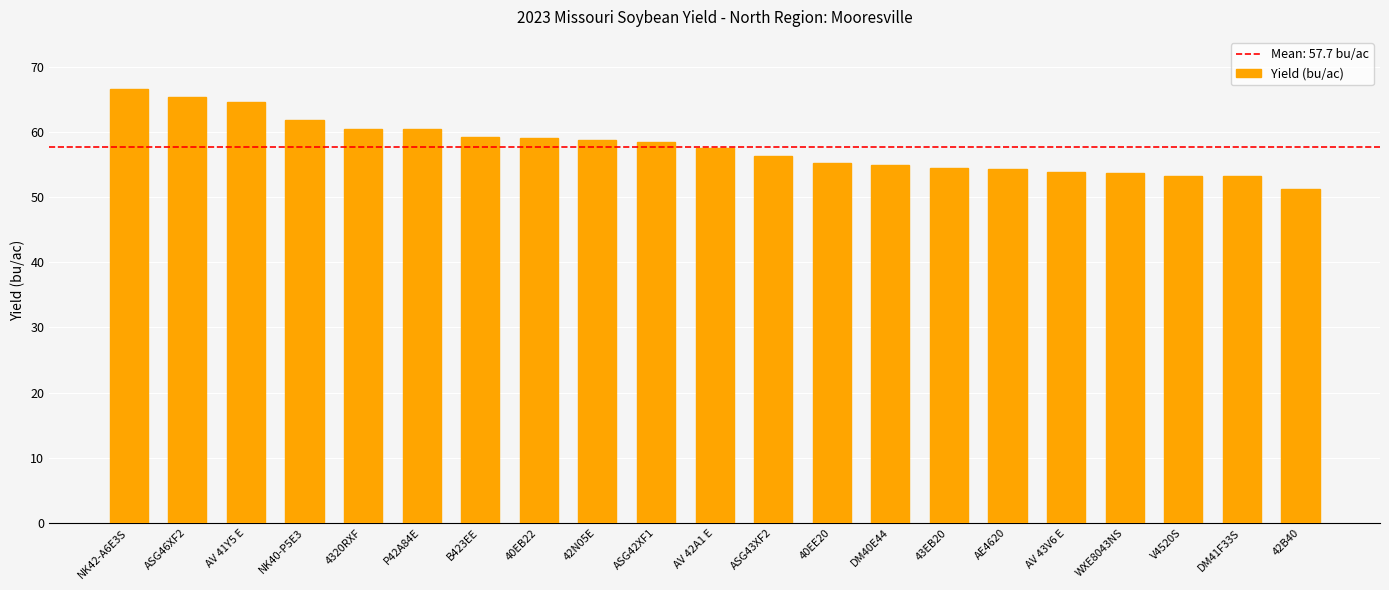

The value at 4320RXF is 16.7. True or false?

False